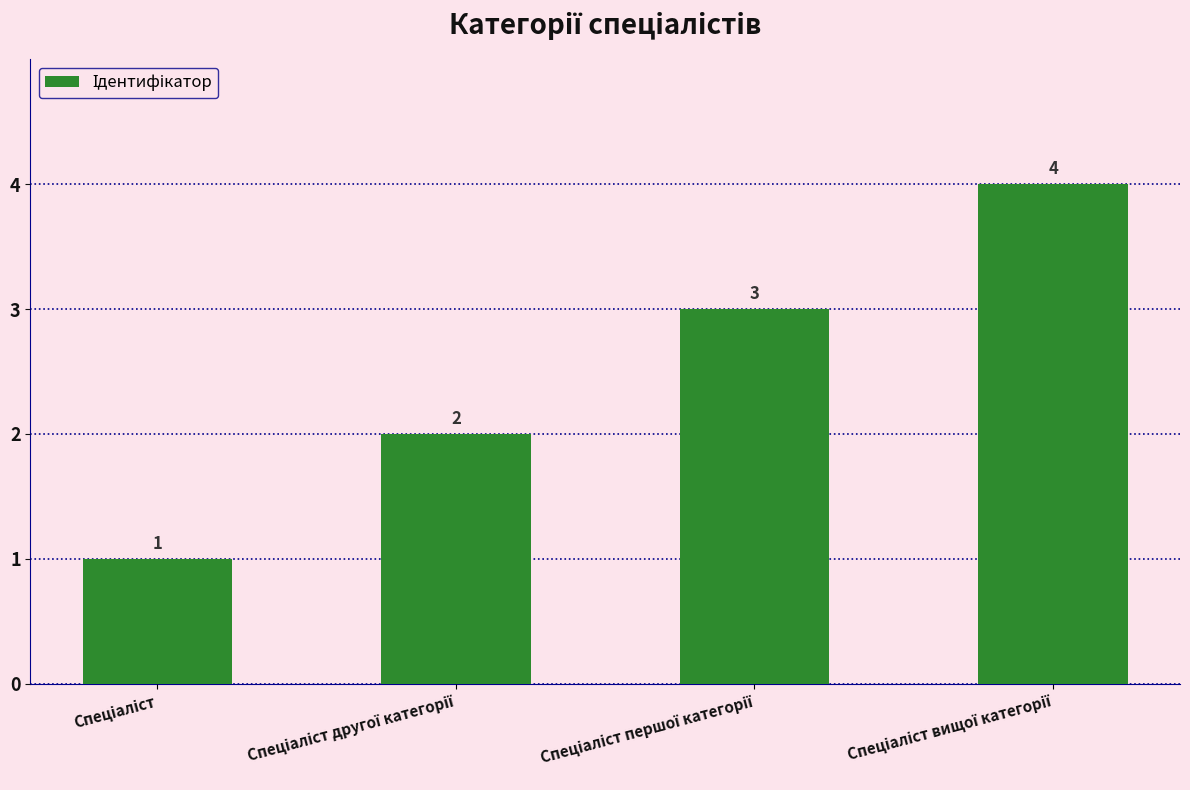

Count the values in the range 2 to 4.

3